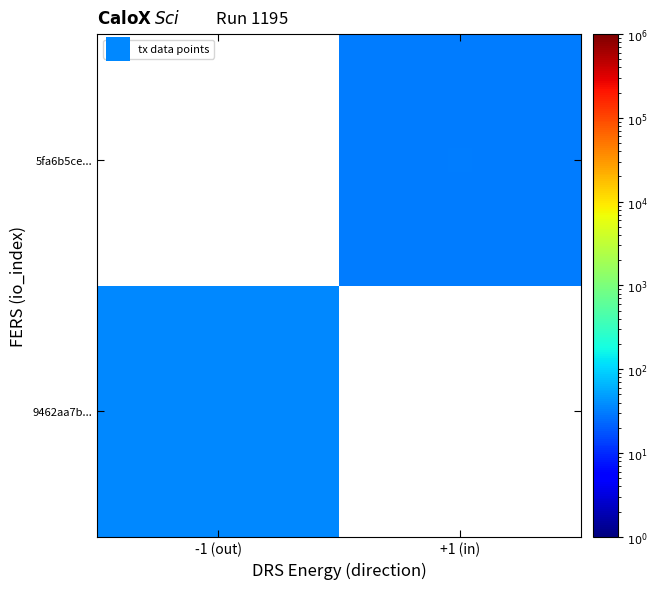

What is the difference between the highest and lowest values at +1 (in)?

29.0